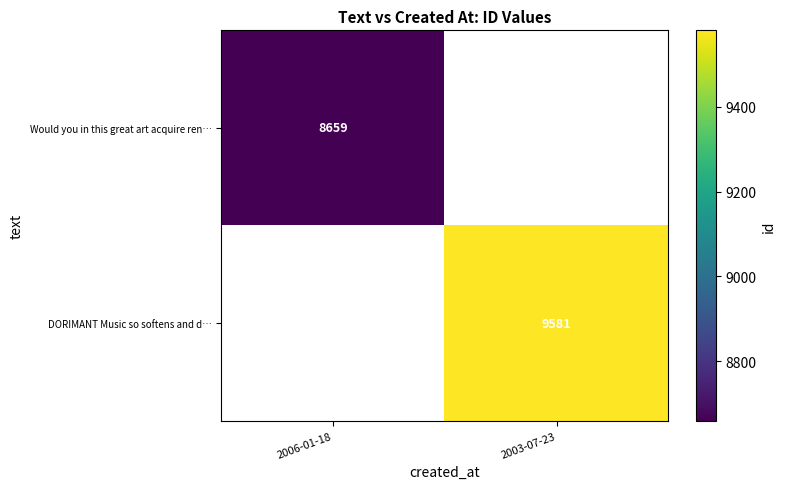

The DORIMANT Music so softens and d… series shows 9581 at 2003-07-23. True or false?

True